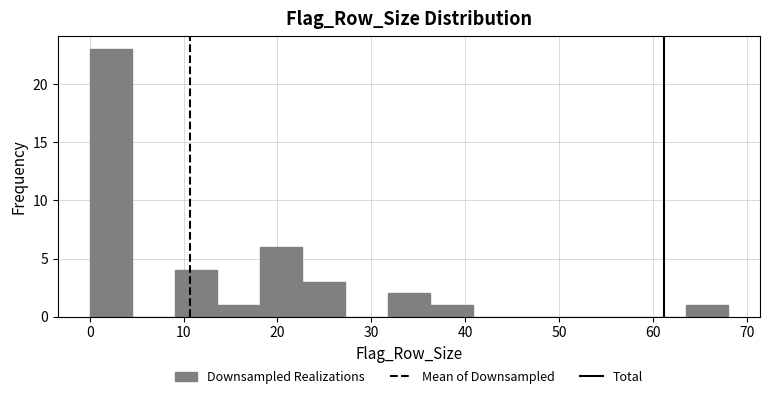

Reading left to right, transcribe this chart: for each bar, give the range it covers on the x-axis and its height. Neither the bar edges nor the heights are printed on the chart, so give them approximately, as read against the axes.

0 to 5: 23
5 to 9: 0
9 to 14: 4
14 to 18: 1
18 to 23: 6
23 to 27: 3
27 to 32: 0
32 to 36: 2
36 to 41: 1
41 to 45: 0
45 to 50: 0
50 to 54: 0
54 to 59: 0
59 to 63: 0
63 to 68: 1